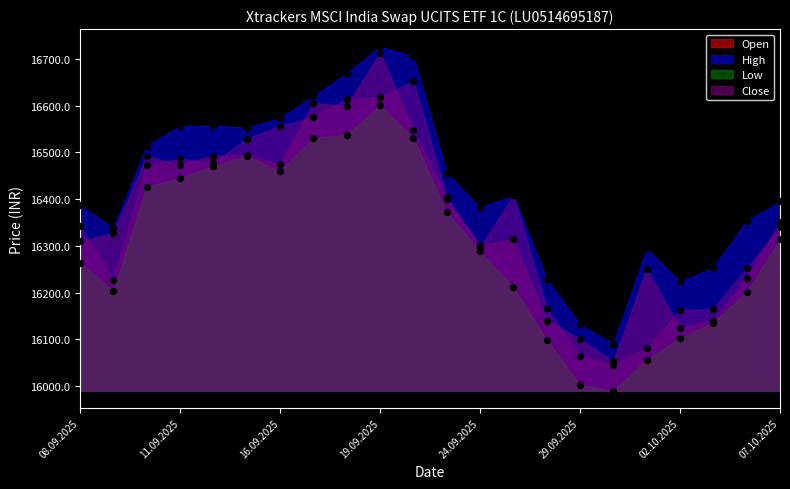

Which series has the widest spread of Y values?

Close